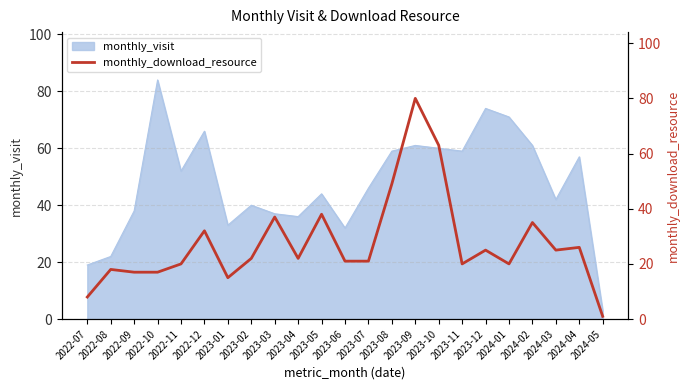

What position from the left is 2023-12?

18